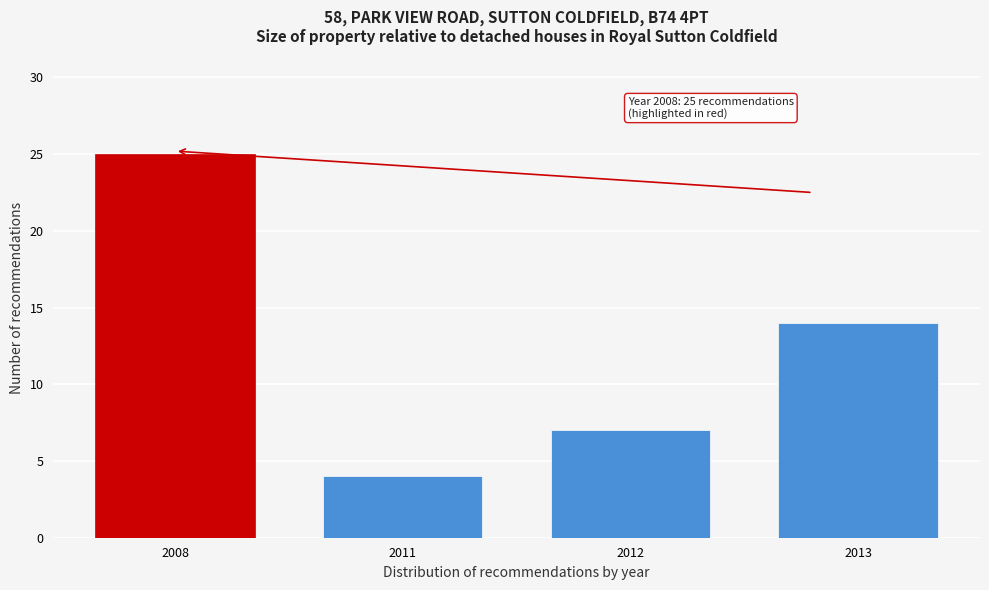

Reading left to right, what are all the values shown in this chart?

2008=25	2011=4	2012=7	2013=14